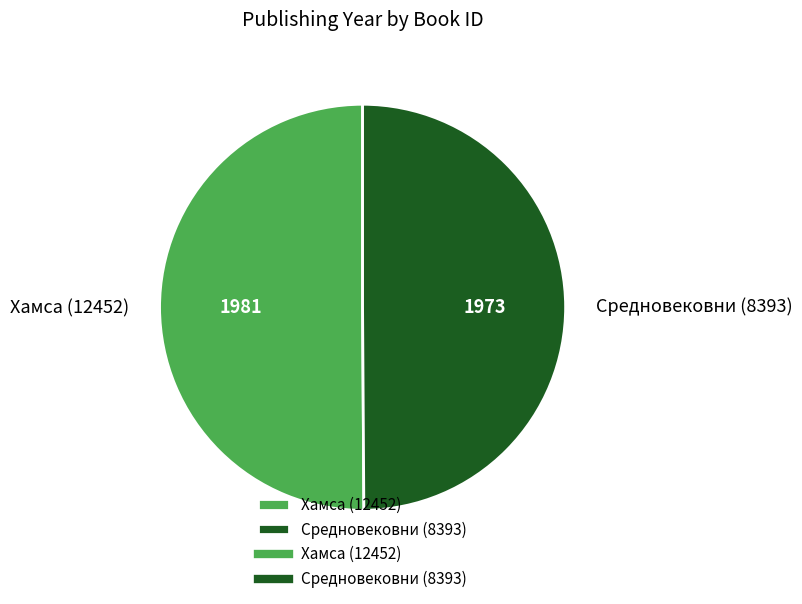

Count the number of slices in the pie.

2